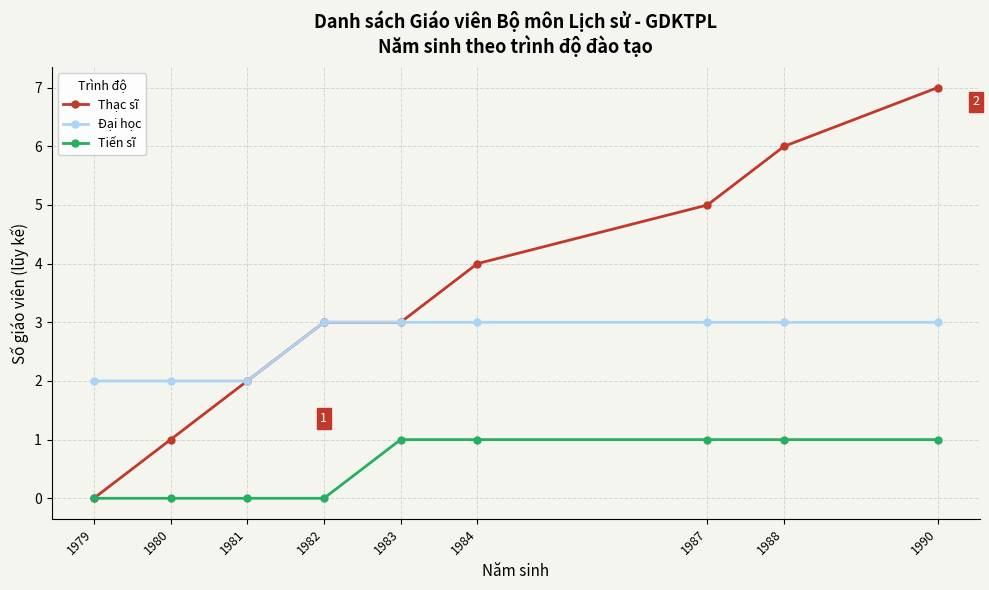

What is the sum of all Đại học values?

24